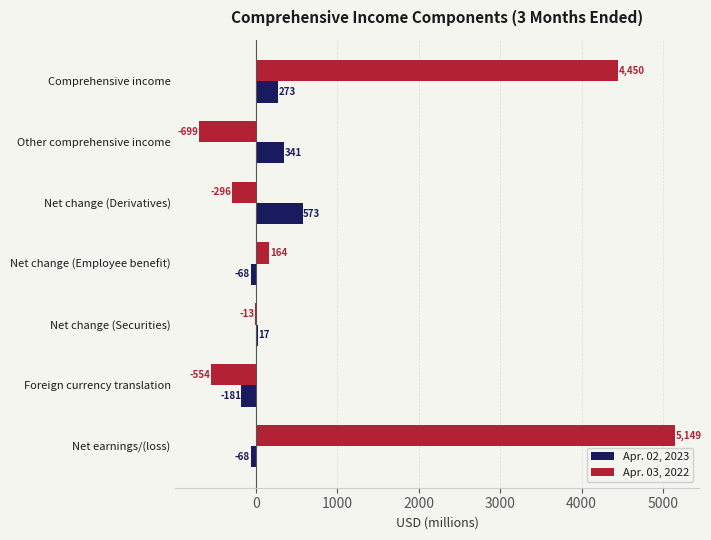

The value of Apr. 03, 2022 at Other comprehensive income is -411. True or false?

False